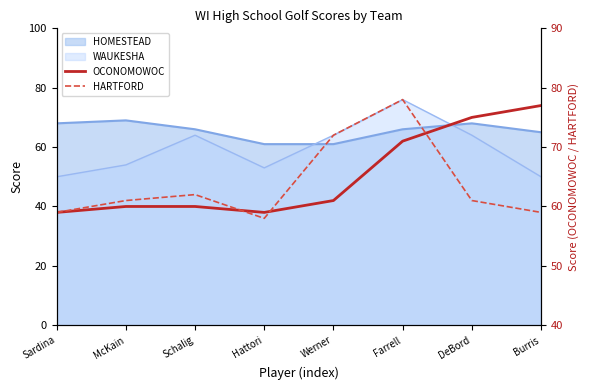

What is the value of the OCONOMOWOC point at the 3rd from the left?

60